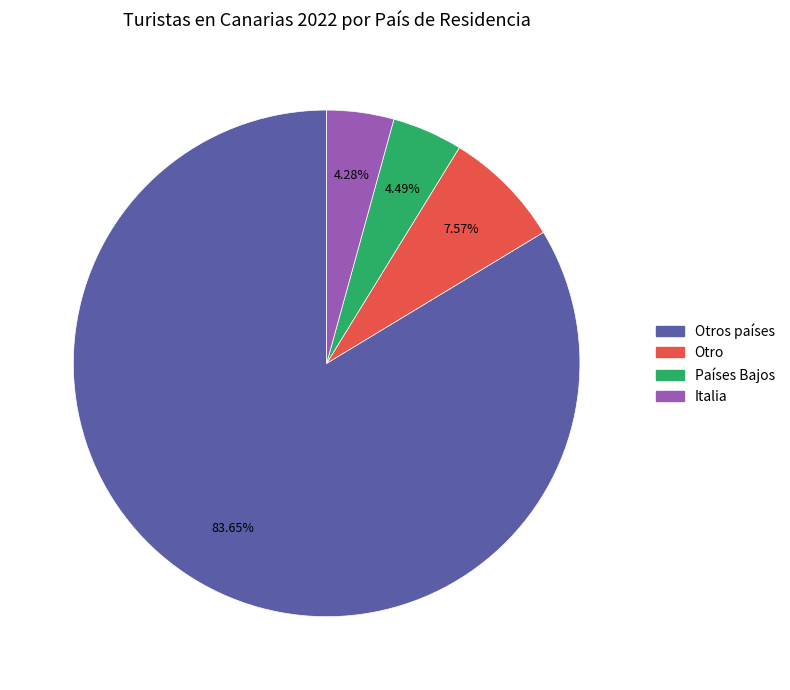

Is there any slice that represents more than half of the pie?

Yes